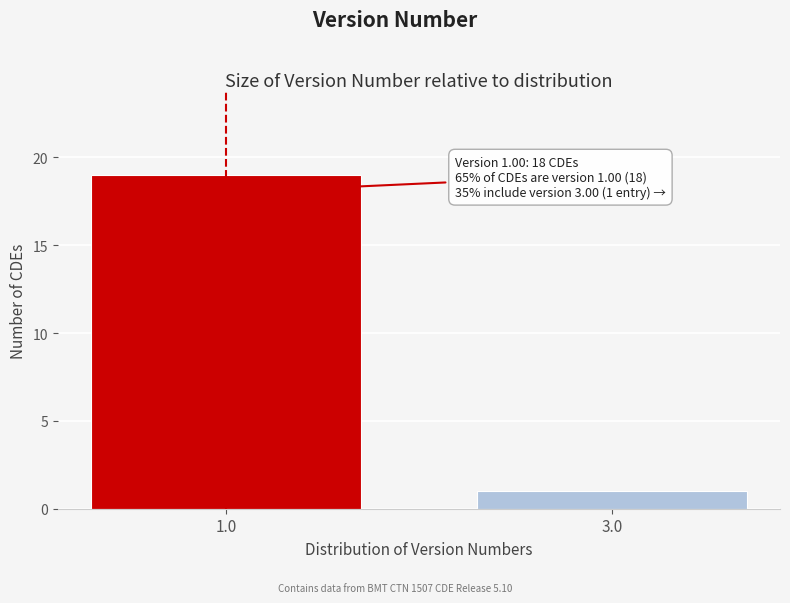

Reading left to right, transcribe all the data shown in this chart.

19	1